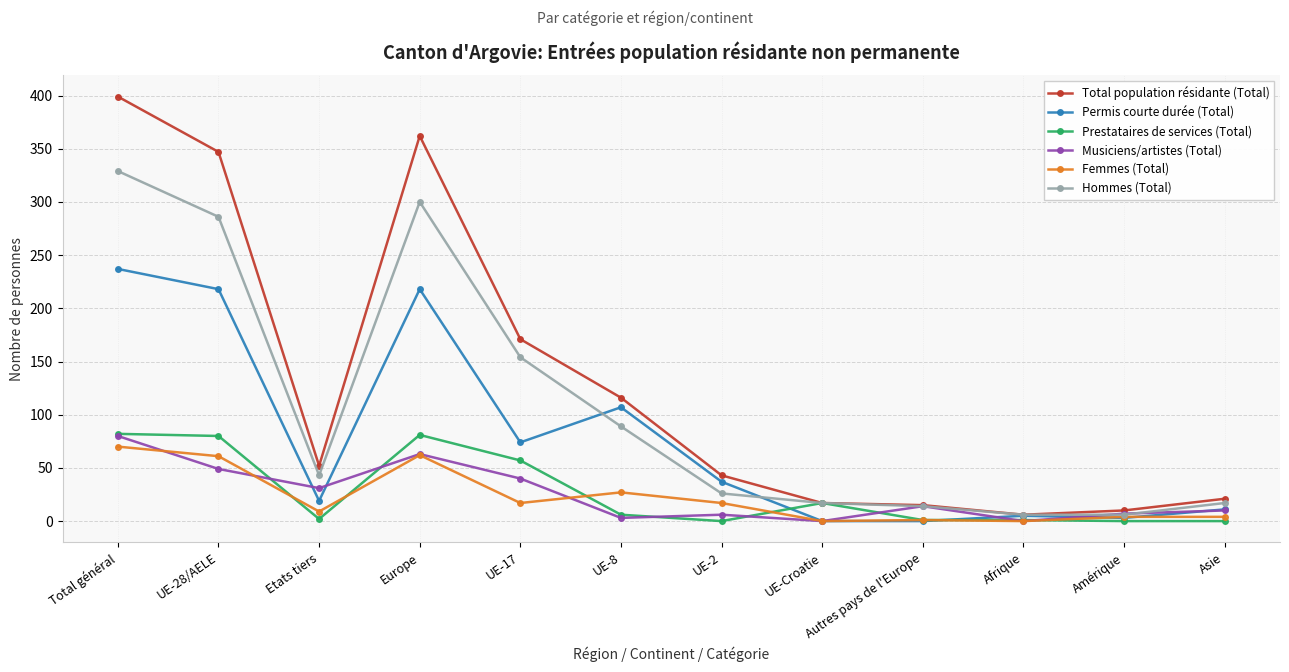

What is the label of the 7th point from the right?

UE-8